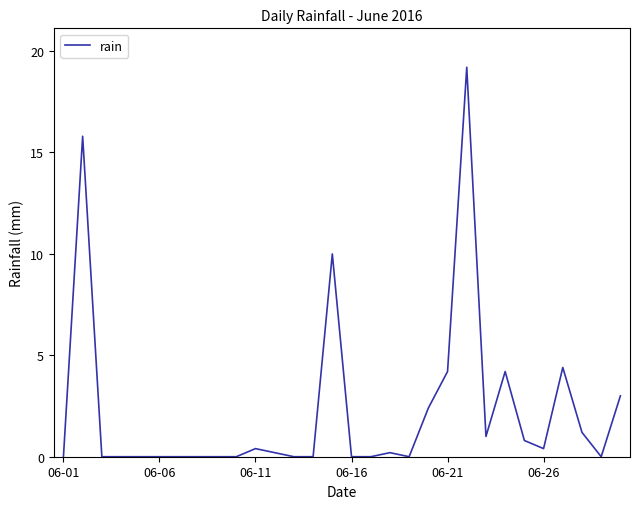

What is the maximum value shown in the chart?

19.2